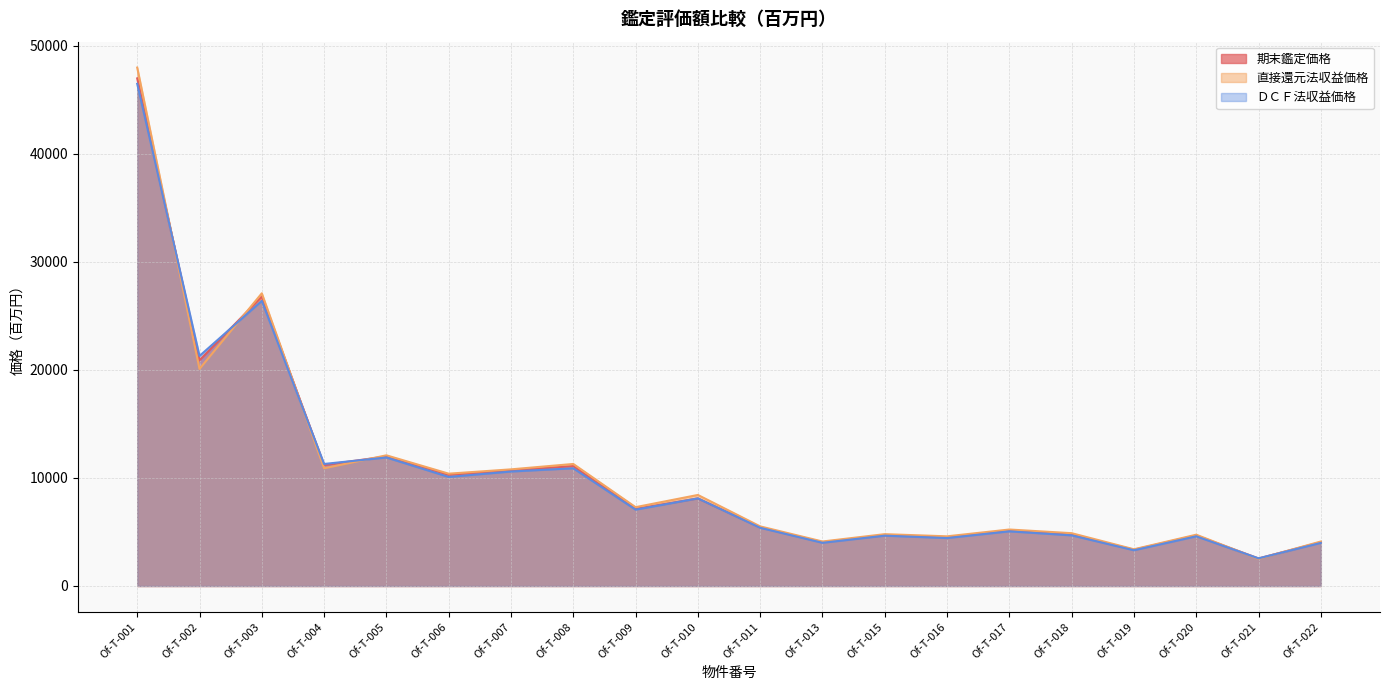

The value of ＤＣＦ法収益価格 at Of-T-018 is 4690. True or false?

True